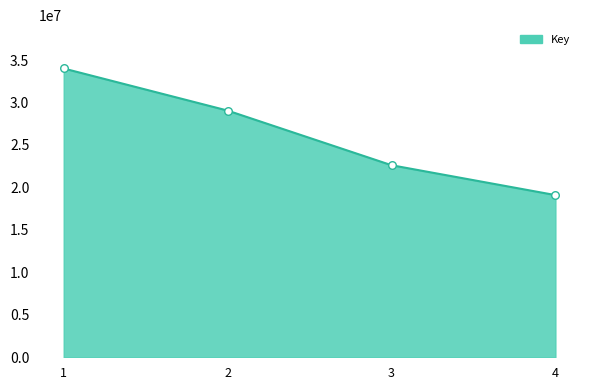

Approximately how many times larger is the value at 2 compared to 4?

1.5